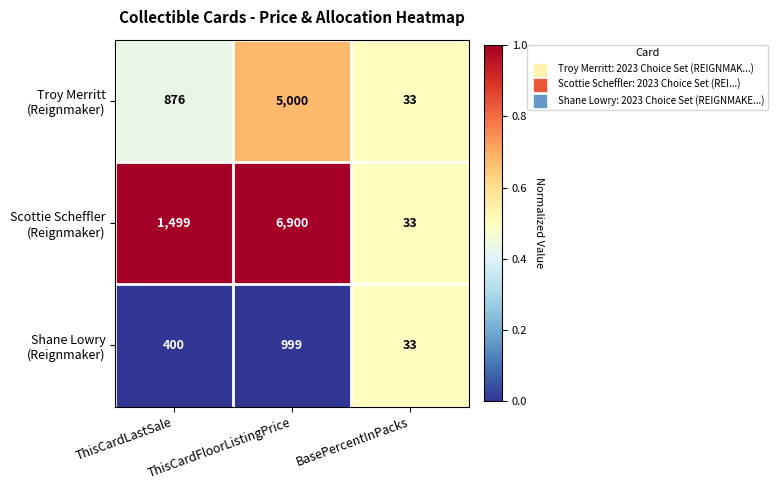

What is the minimum value shown in the chart?

33